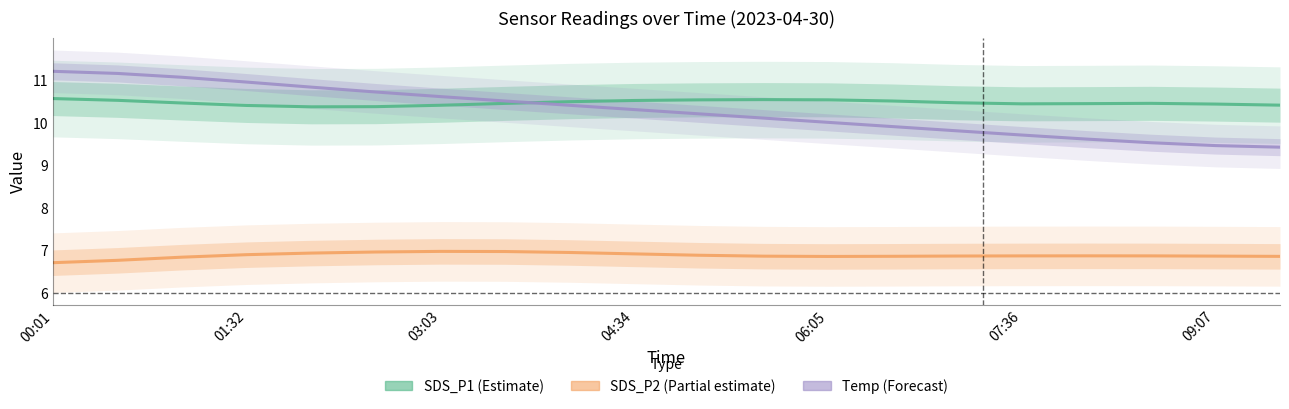

What is the difference between the maximum and minimum values in the SDS_P2 (Partial) series?

0.3